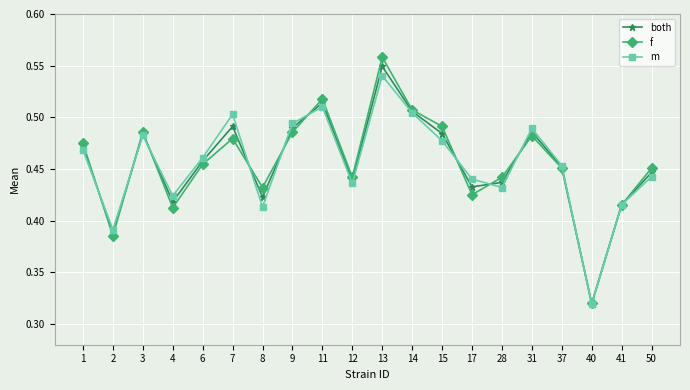

Count the m values in the range 0 to 1.

20